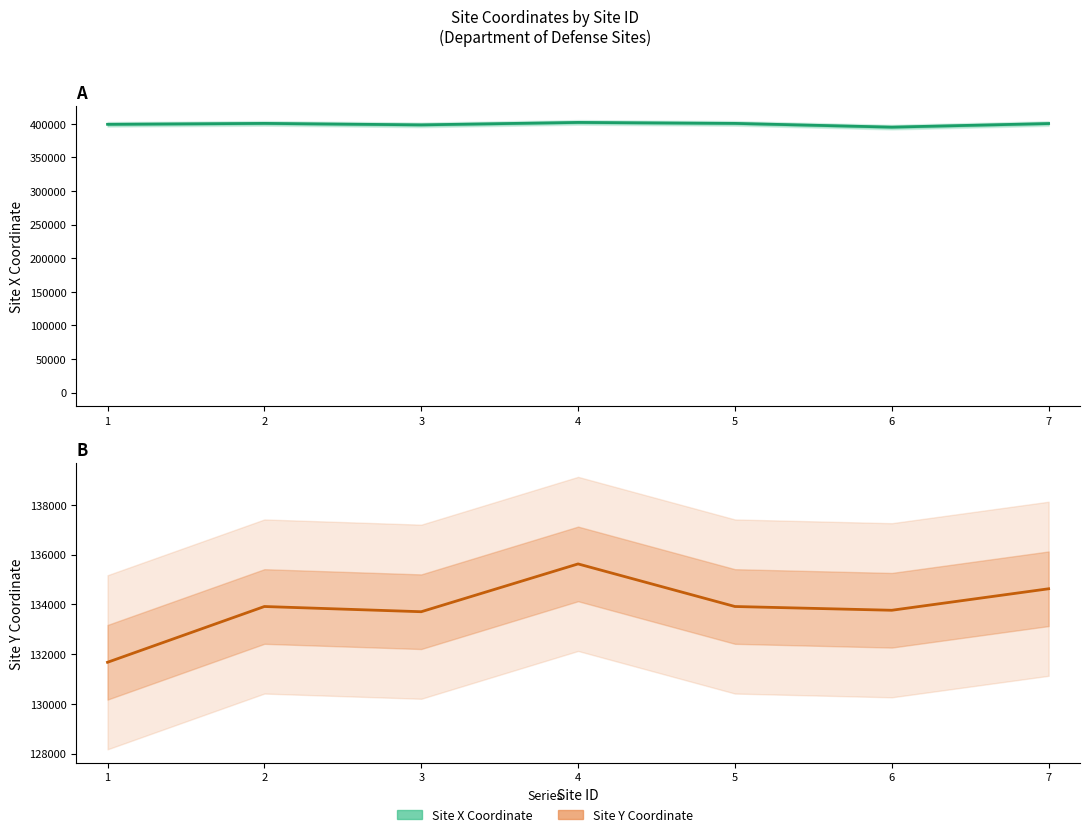

Is it true that Site Y Coordinate equals 31400.5 at 7?

False